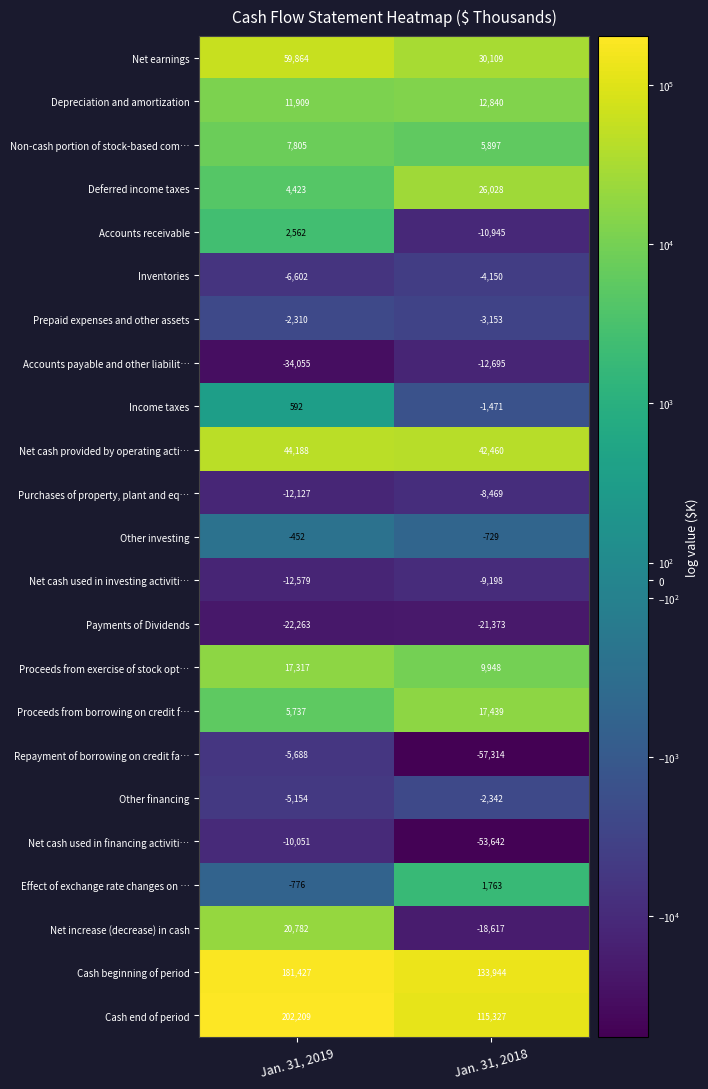

What is the difference between the Proceeds from exercise of stock opt… values at Jan. 31, 2019 and Jan. 31, 2018?

7369